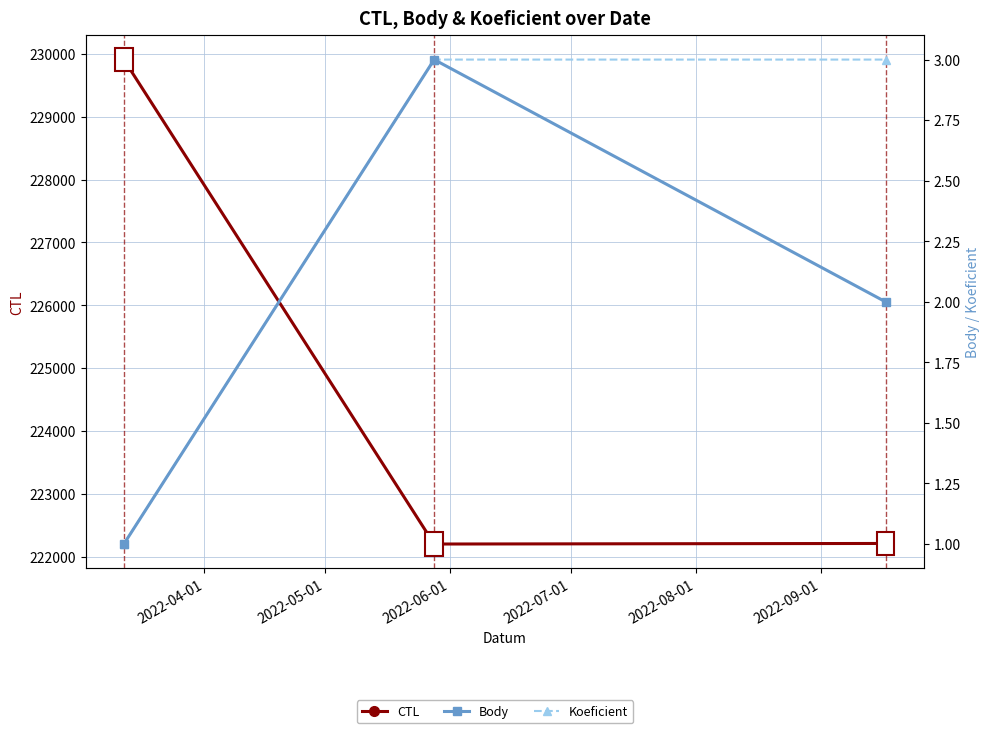

True or false: CTL has a value of 222212 at 2022-06-01.

True